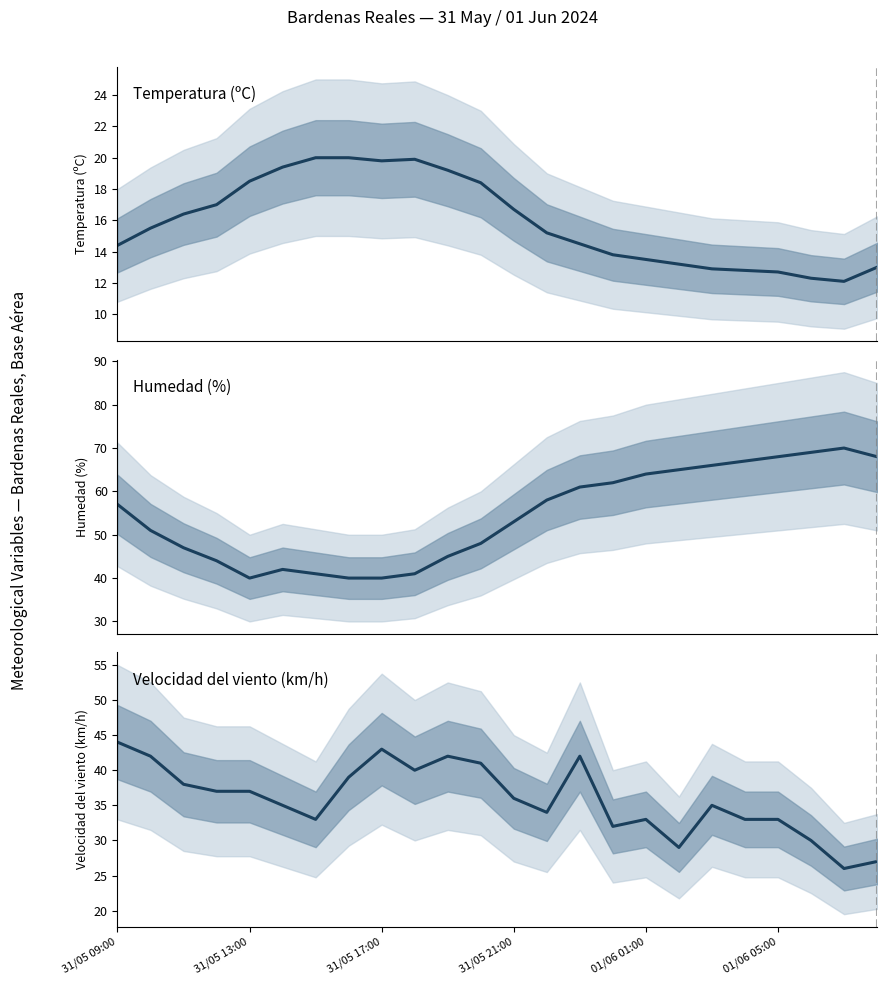

Which series has the widest spread of values?

Humedad (%)